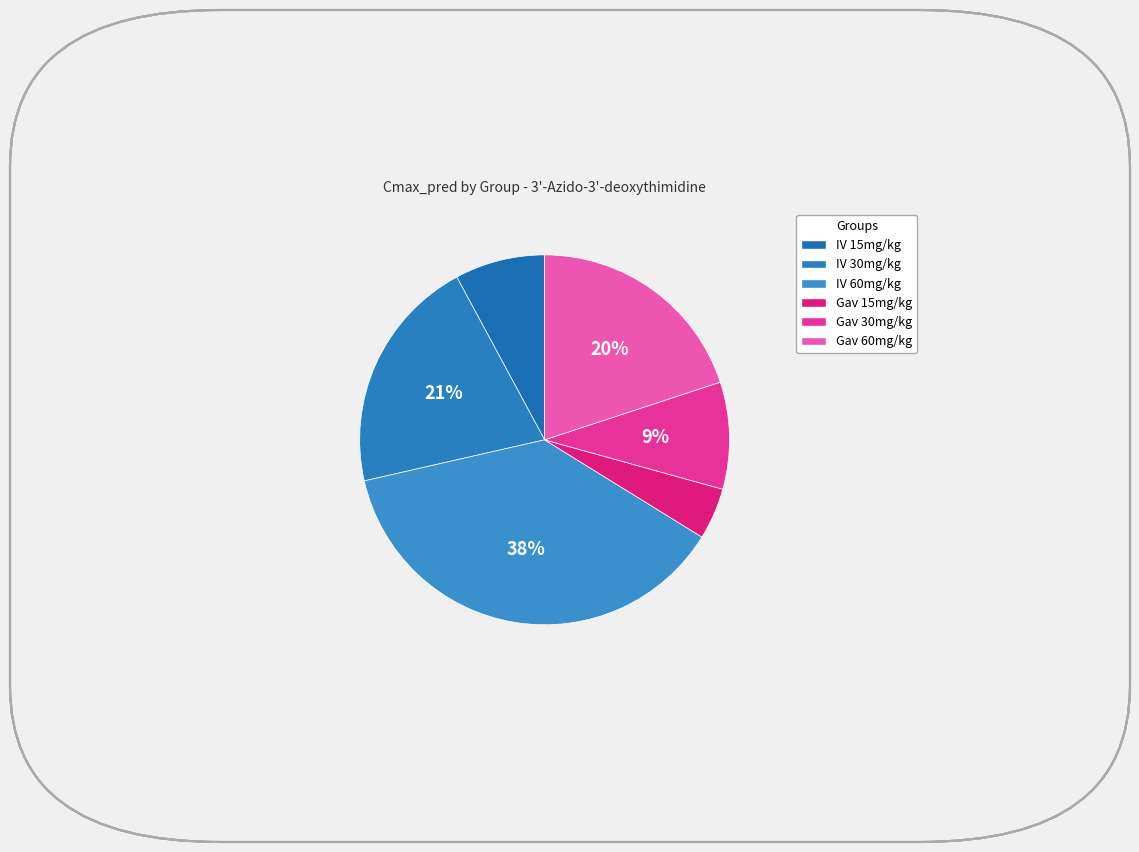

Which category has the smallest portion of the pie?

1_Gav_15AZT